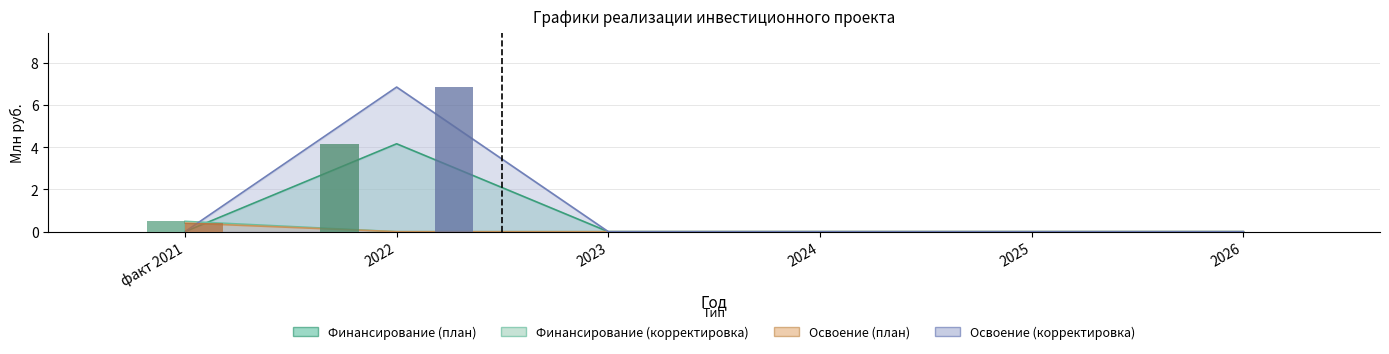

Which series has the widest spread of values?

Освоение (корректировка)